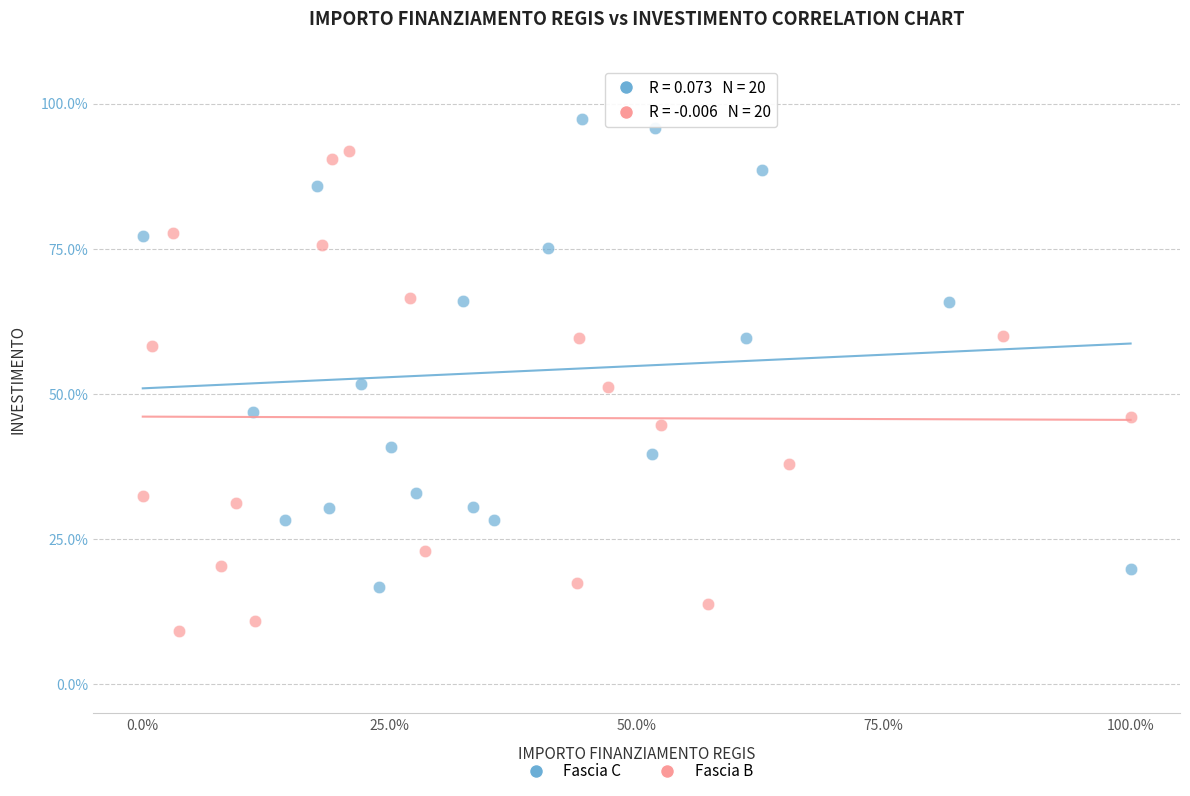

Which series reaches the maximum Y coordinate?

Fascia C